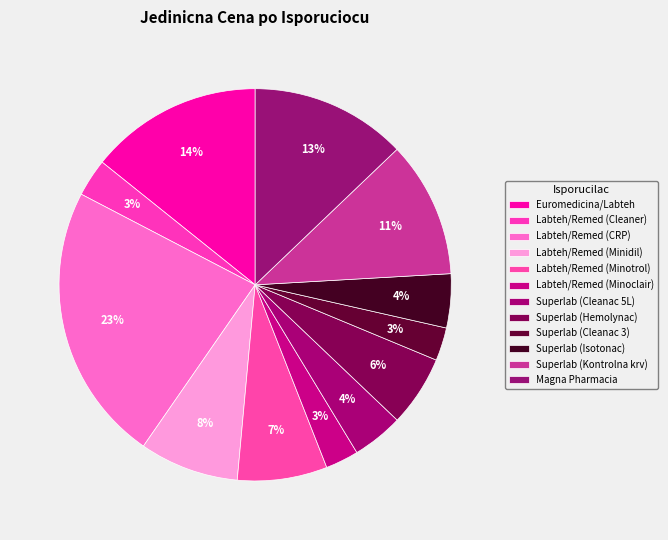

How many slices are in this pie chart?

12